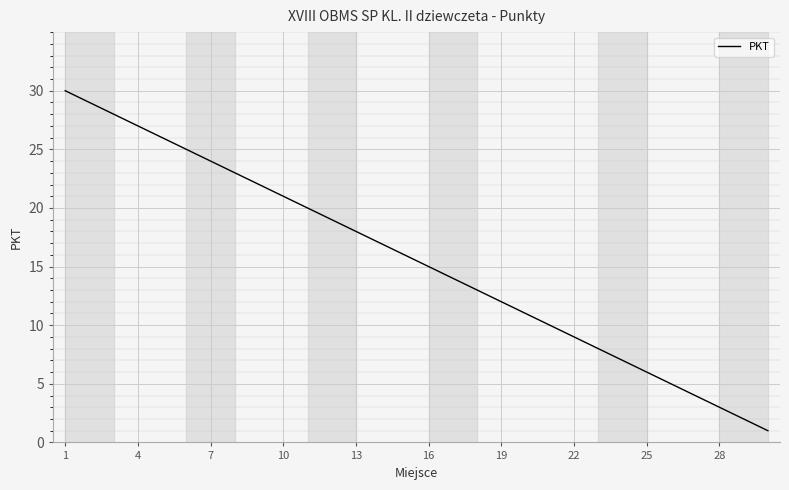

What is the maximum value shown in the chart?

30